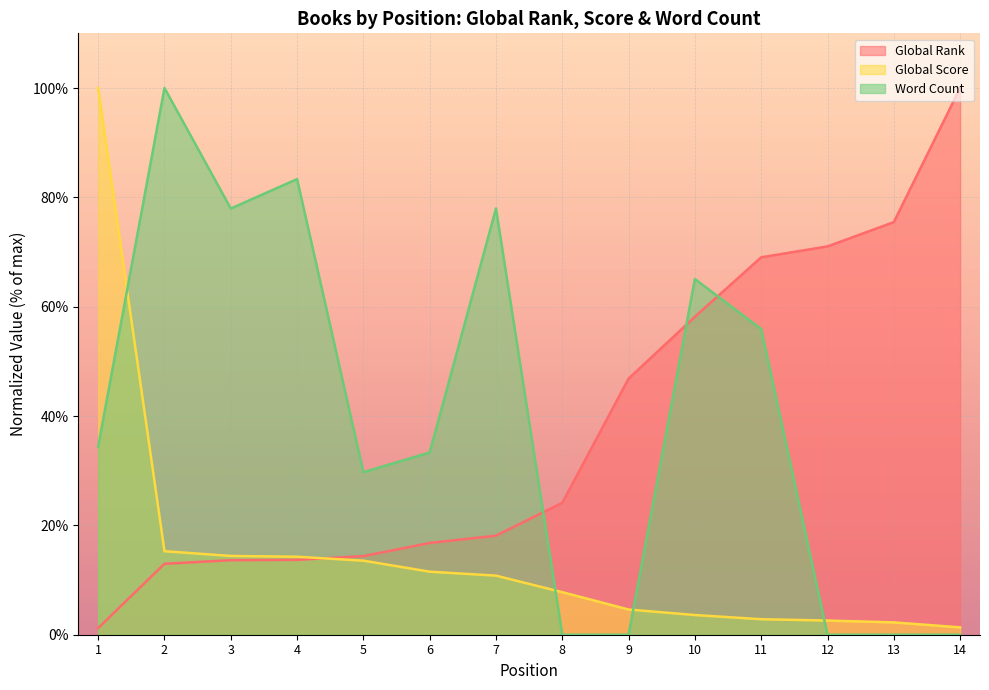

How many positive values does the Word Count series have?

9